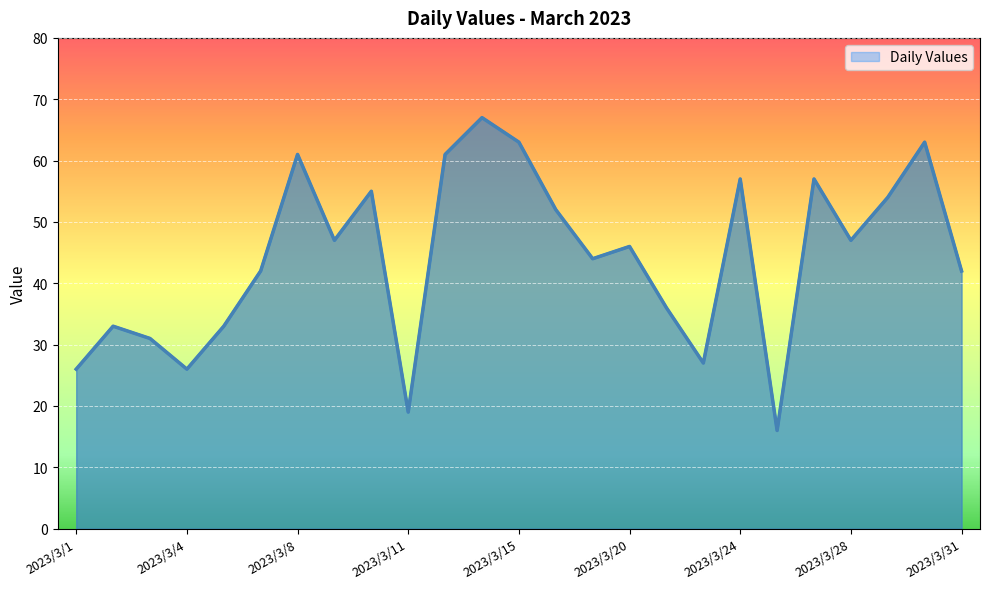

Reading left to right, what are all the values shown in this chart?

2023/3/1=26	2023/3/2=33	2023/3/3=31	2023/3/4=26	2023/3/6=33	2023/3/7=42	2023/3/8=61	2023/3/9=47	2023/3/10=55	2023/3/11=19	2023/3/13=61	2023/3/14=67	2023/3/15=63	2023/3/16=52	2023/3/17=44	2023/3/20=46	2023/3/22=36	2023/3/23=27	2023/3/24=57	2023/3/25=16	2023/3/27=57	2023/3/28=47	2023/3/29=54	2023/3/30=63	2023/3/31=42